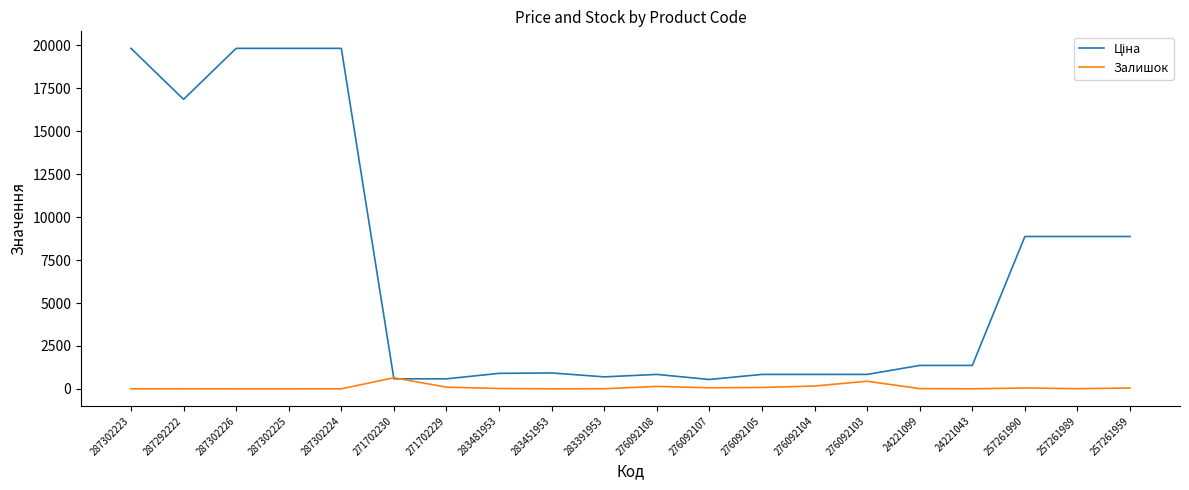

What is the maximum value shown in the chart?

19831.1